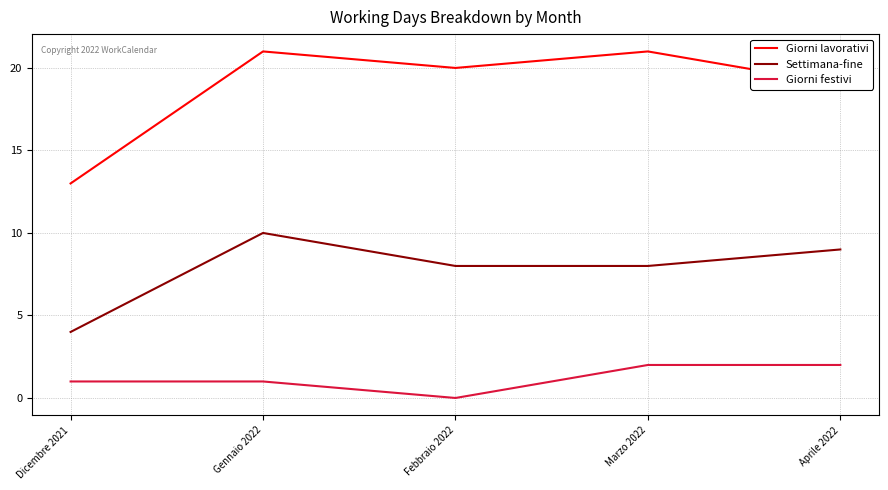

What is the total value across all series at Aprile 2022?

30